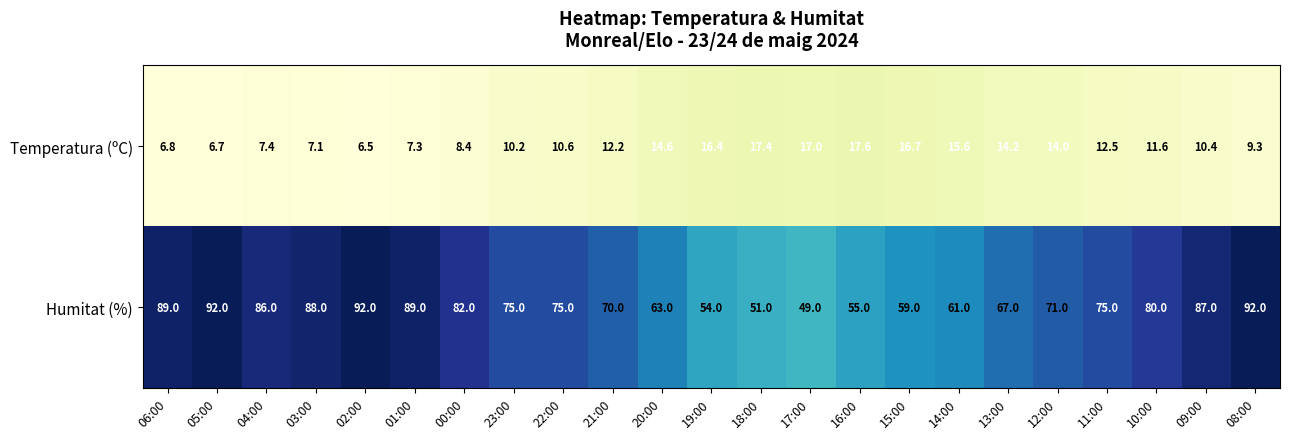

Which series changed the most between 05:00 and 11:00?

Humitat (%)